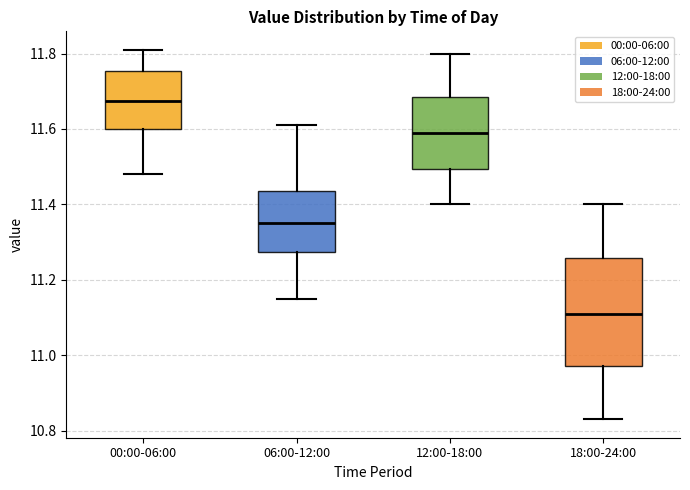

Where is the lower edge of the box for 18:00-24:00 on the y-axis? The values are not printed on the chart, so give them approximately, as read against the axis.

10.98